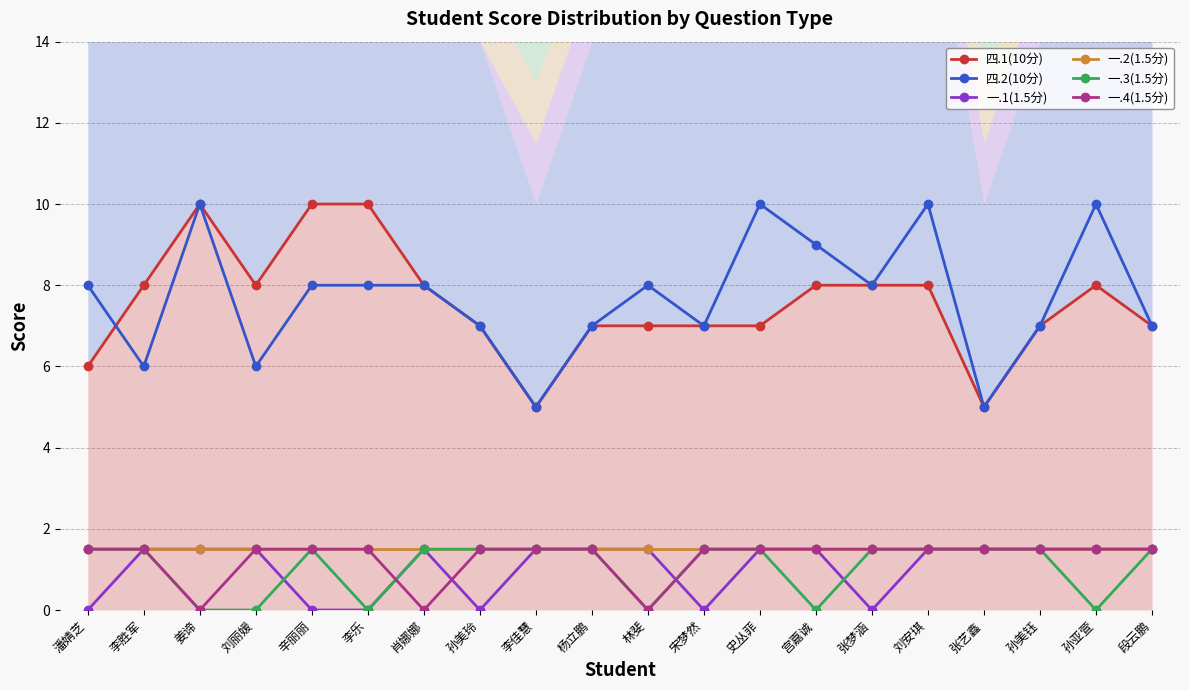

What is the total value across all series at 宫嘉诚?

21.5